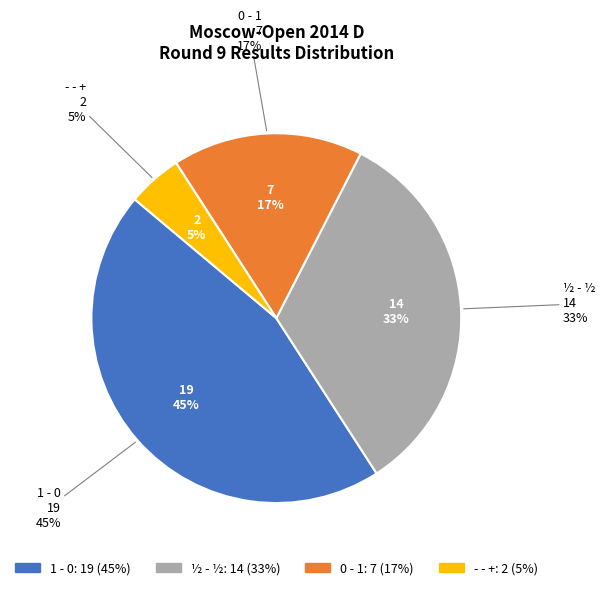

To the nearest percent, what is the difference between the largest and smallest slice percentages?

40%